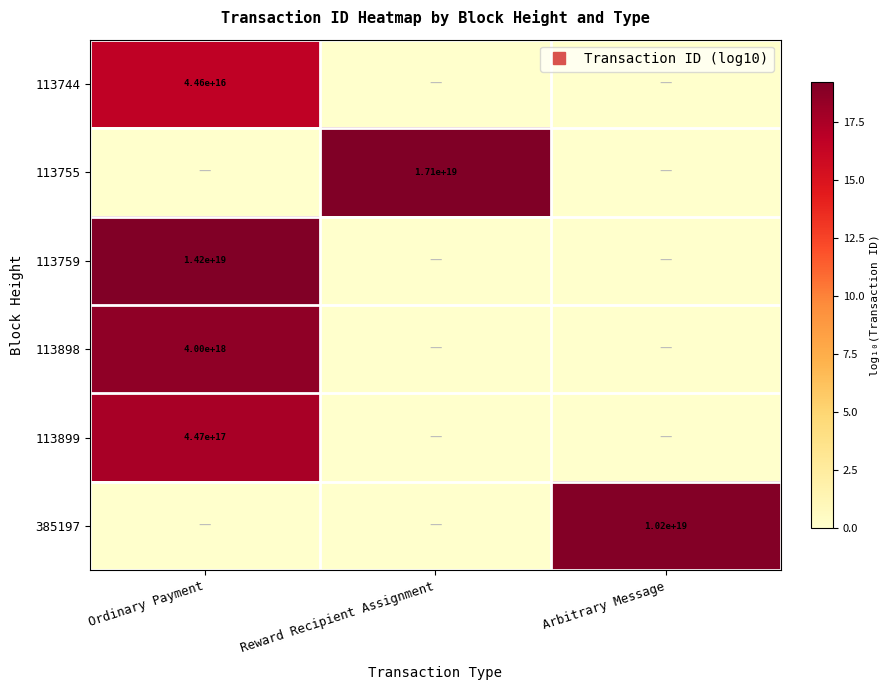

At which category does the chart reach its minimum across all series?

Reward Recipient Assignment